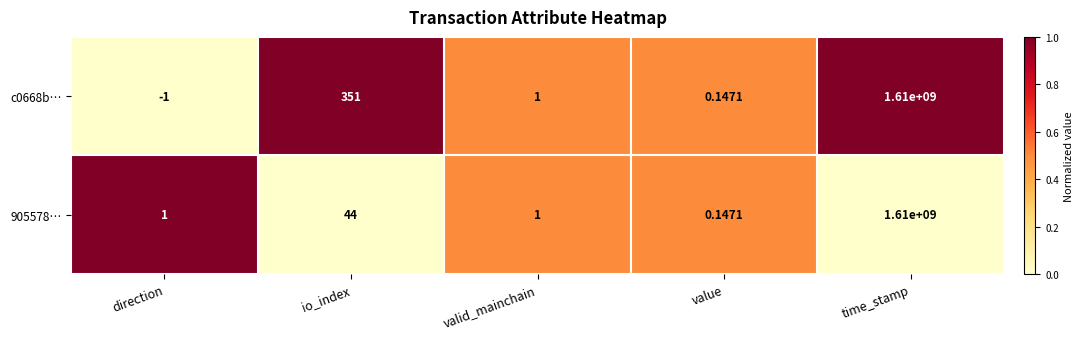

At which category does the chart reach its peak across all series?

time_stamp